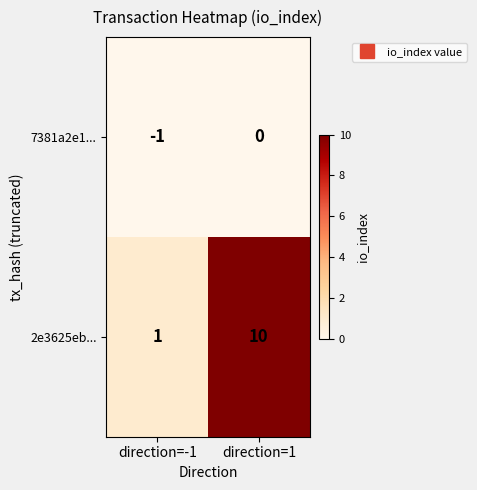

Reading left to right, list all the values displayed in this chart.

7381a2e1...: -1	0
2e3625eb...: 1	10